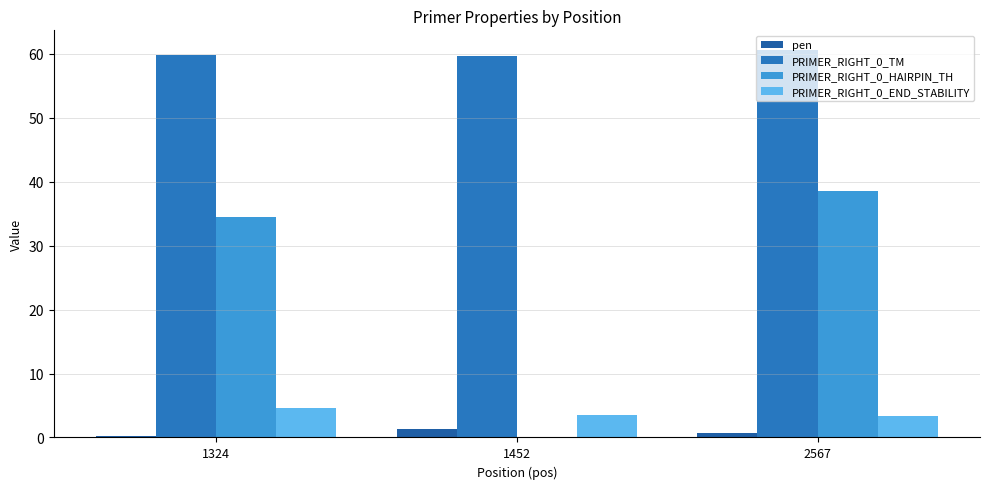

What is the sum of the PRIMER_RIGHT_0_END_STABILITY values at 1324 and 2567?

8.1